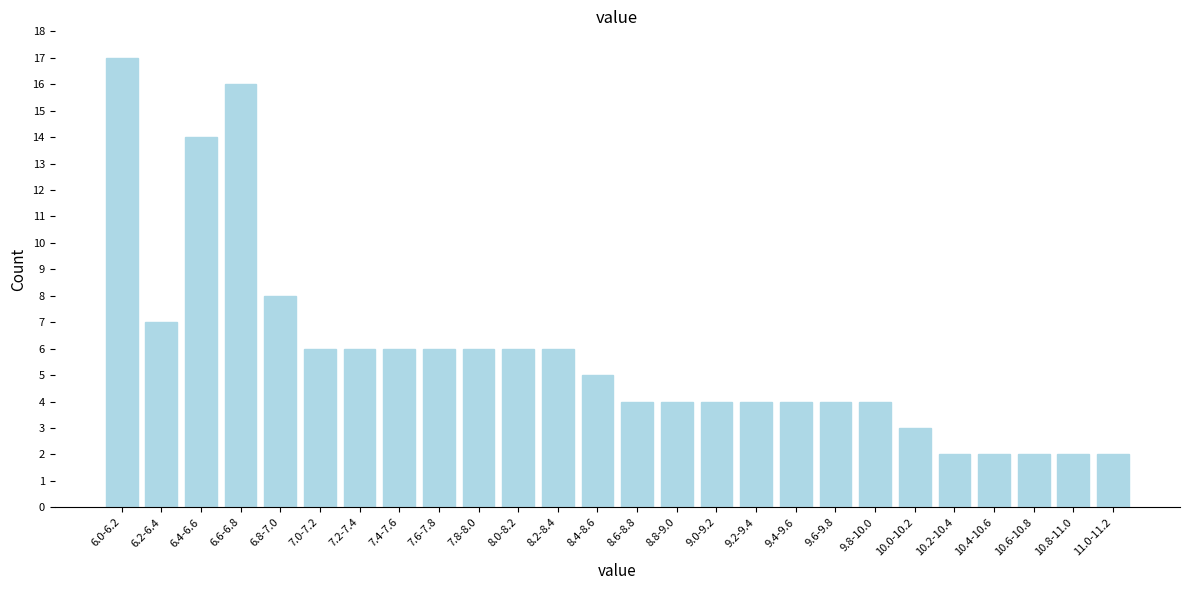

Reading left to right, transcribe all the data shown in this chart.

17	7	14	16	8	6	6	6	6	6	6	6	5	4	4	4	4	4	4	4	3	2	2	2	2	2